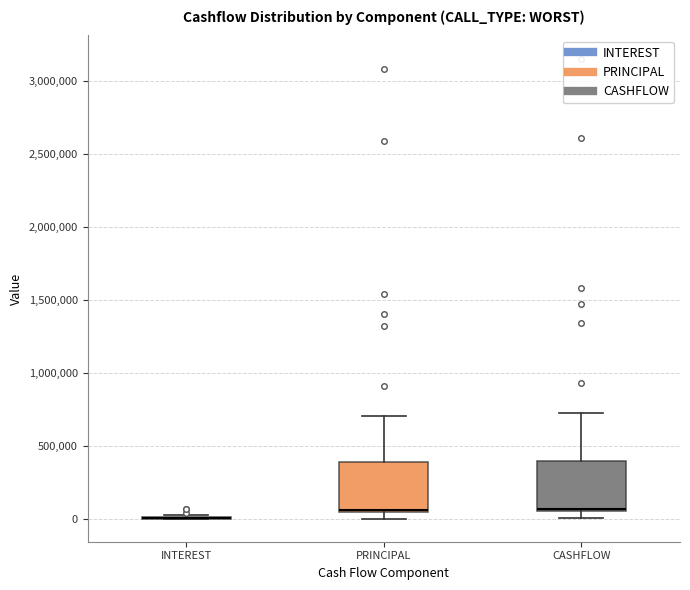

Where is the lower edge of the box for CASHFLOW on the y-axis? The values are not printed on the chart, so give them approximately, as read against the axis.

50000